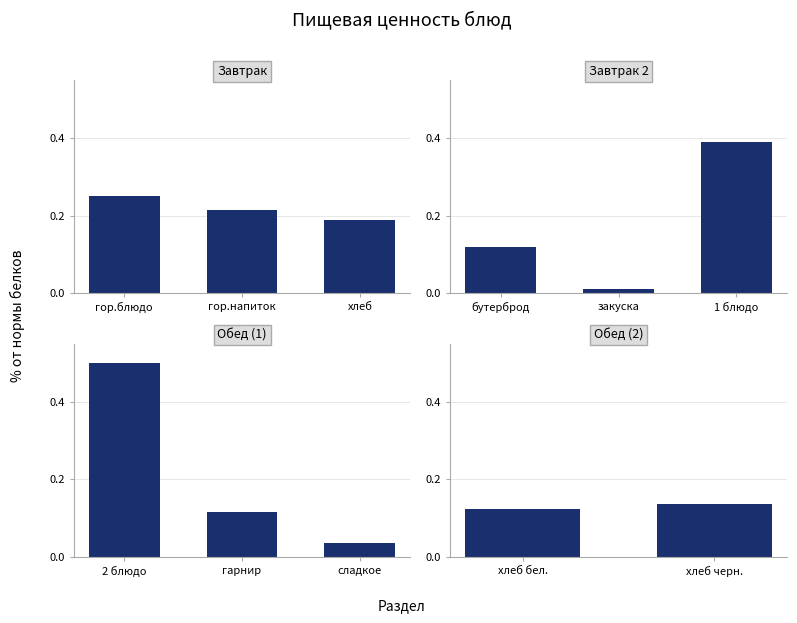

Is it true that the value at хлеб черн. is 0.1?

False